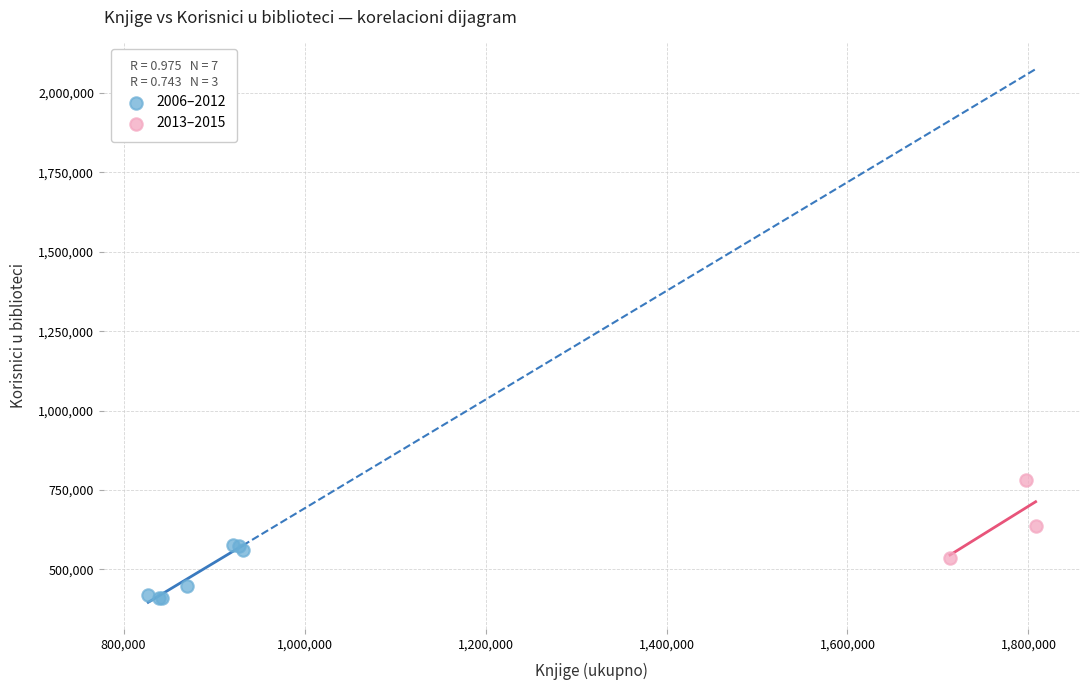

Which series reaches the maximum Y coordinate?

2013–2015